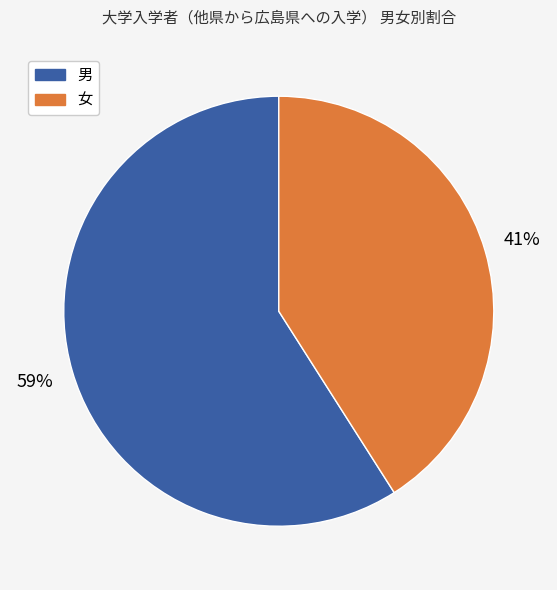

Is 男 the majority of the pie?

Yes